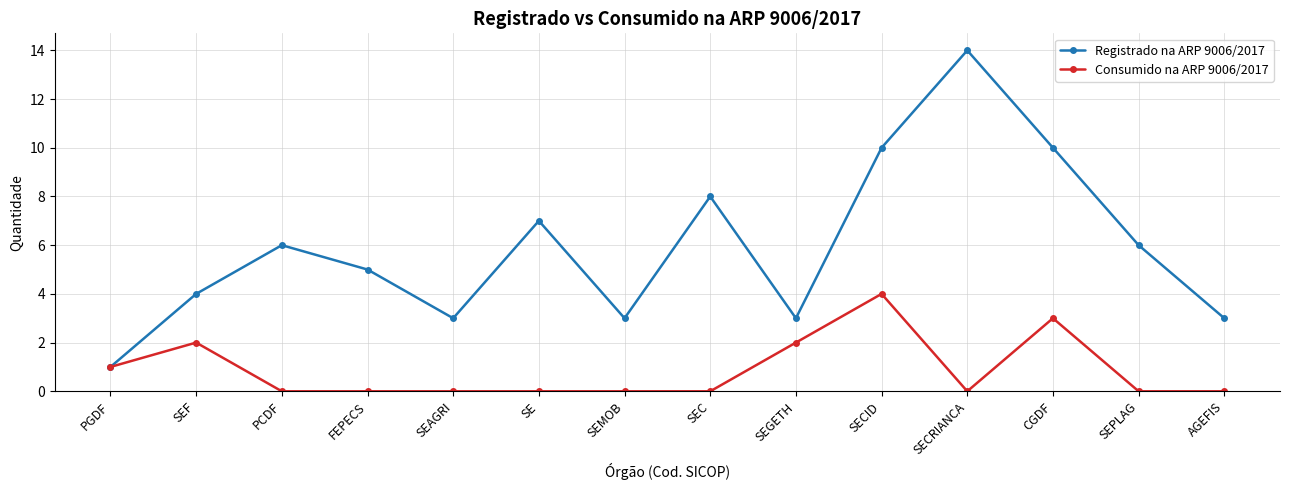

At how many categories does at least one series exceed 9?

3